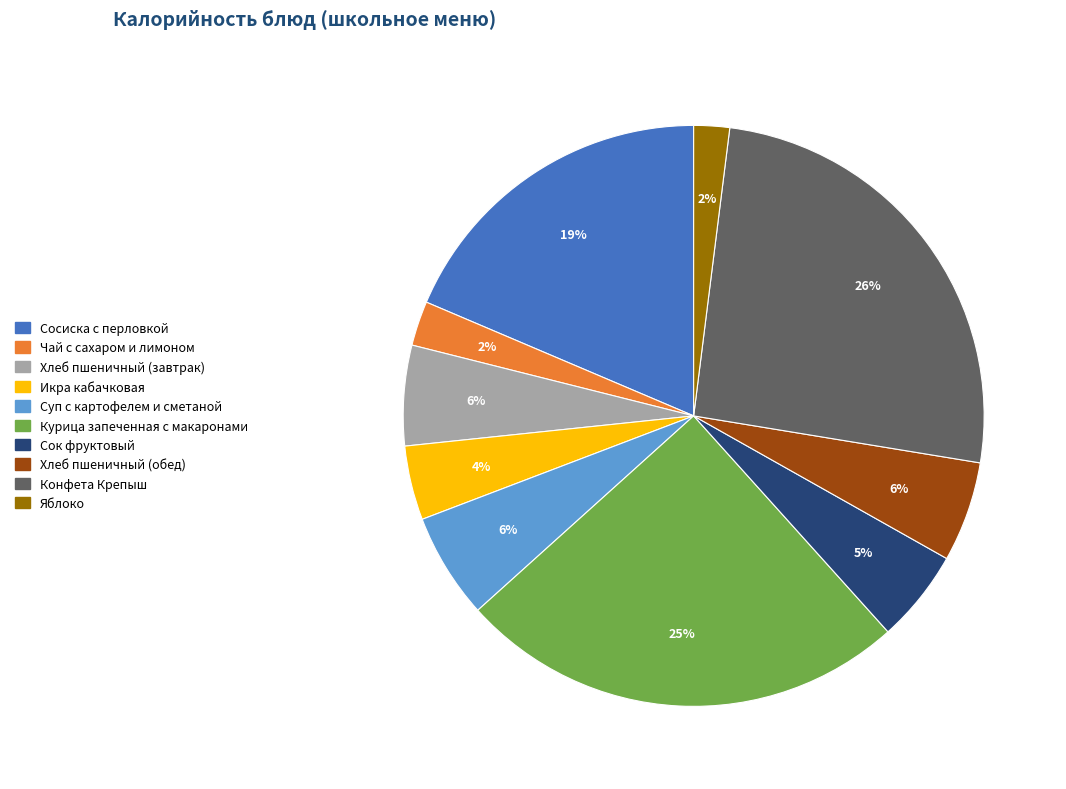

True or false: Чай с сахаром и лимоном accounts for 2% of the total.

True